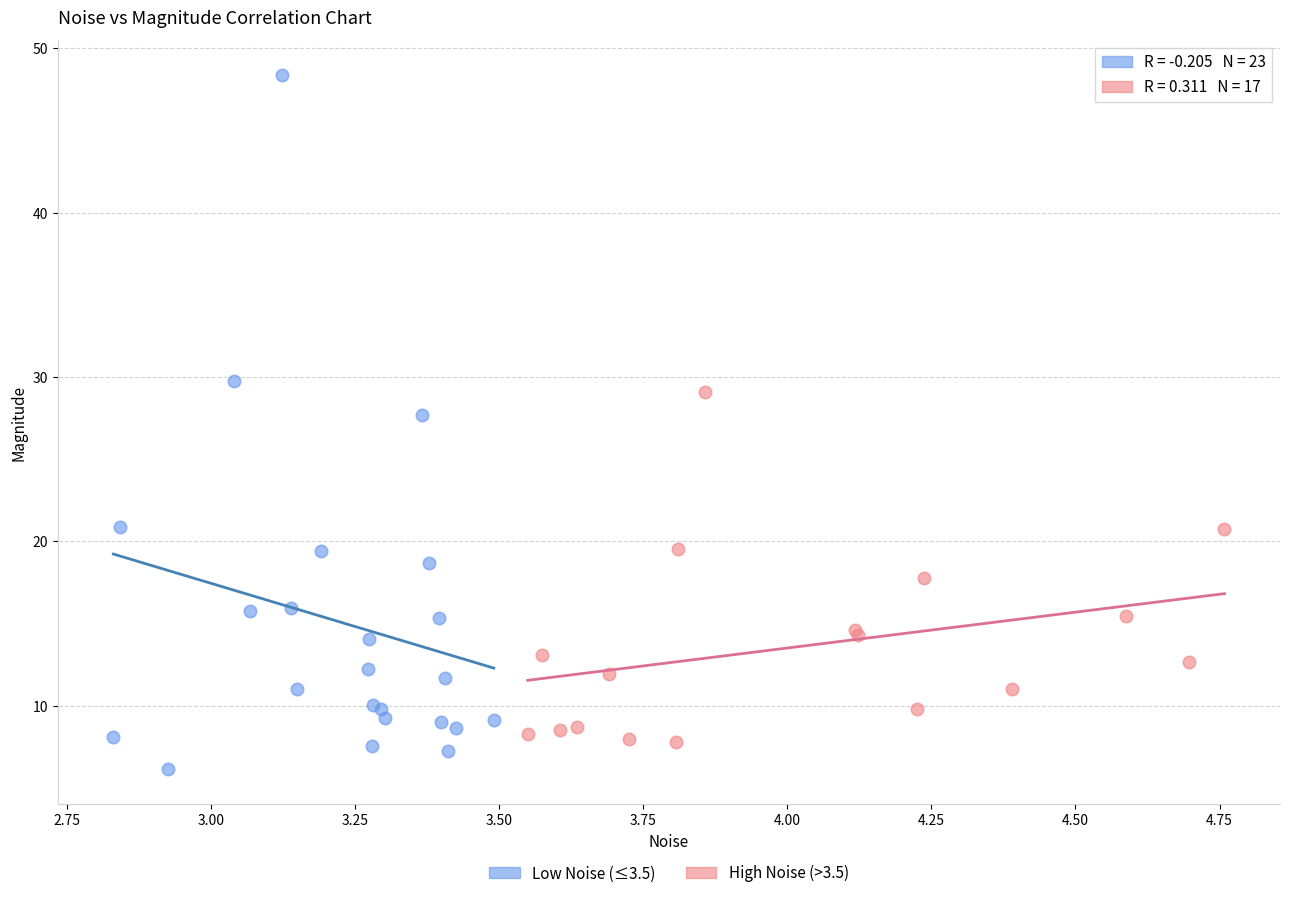

Which series reaches the minimum Y coordinate?

Low Noise (≤3.5)